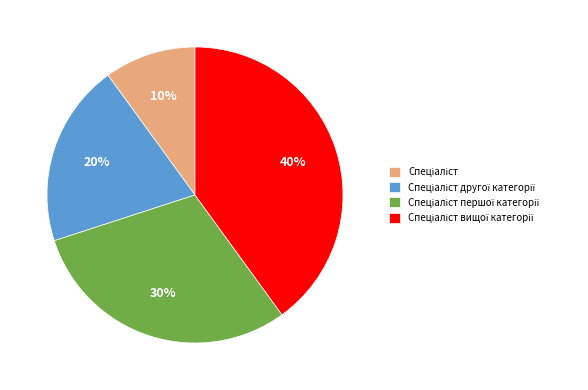

To the nearest percent, what is the average slice percentage?

25%